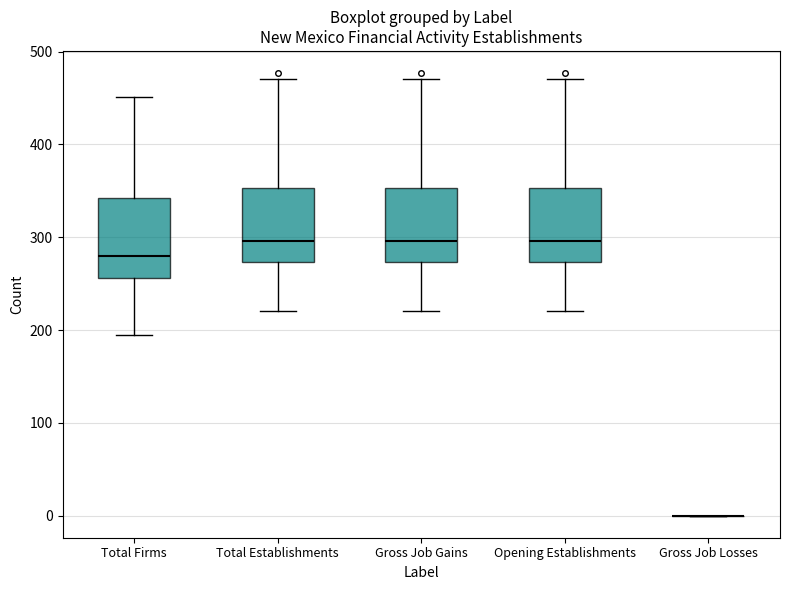

Reading left to right, transcribe this box plot: for each box, give where its median line is, the range the box spans, and where its two whiskers end, as read against the y-axis. The values are not printed on the chart, so give them approximately, as read against the axis.

Total Firms: median 280, box 260 to 340, whiskers 200 to 450
Total Establishments: median 300, box 270 to 350, whiskers 220 to 470
Gross Job Gains: median 300, box 270 to 350, whiskers 220 to 470
Opening Establishments: median 300, box 270 to 350, whiskers 220 to 470
Gross Job Losses: box collapsed to a line at 0, whiskers 0 to 0